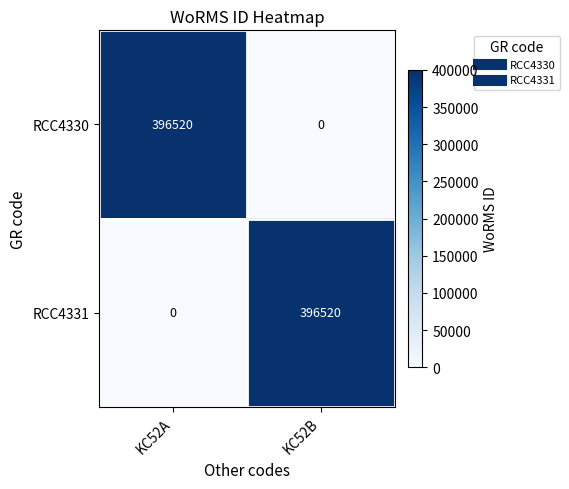

Reading left to right, transcribe all the data shown in this chart.

RCC4330: 396520	0
RCC4331: 0	396520